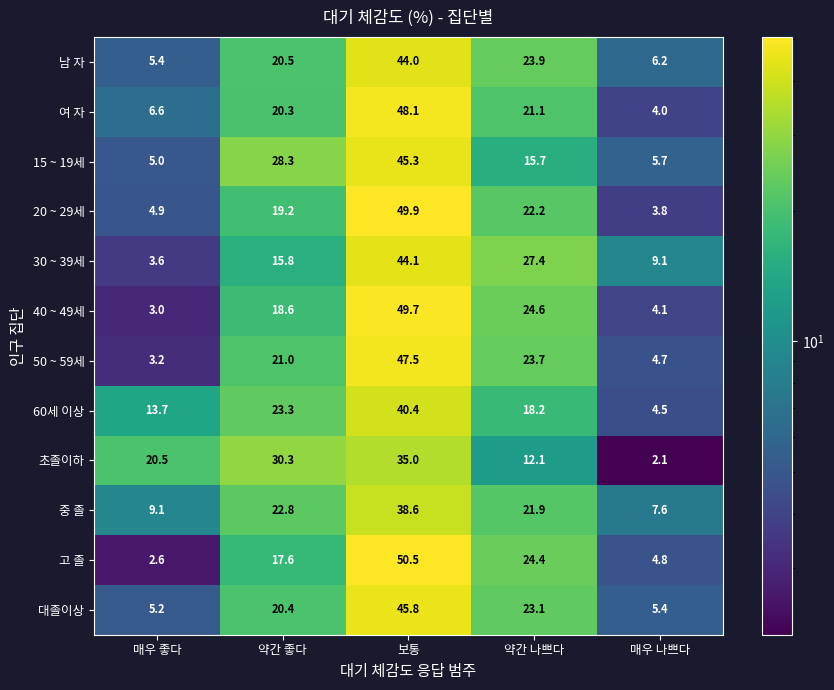

What is the difference between the maximum and second lowest values in the 대졸이상 series?

40.4